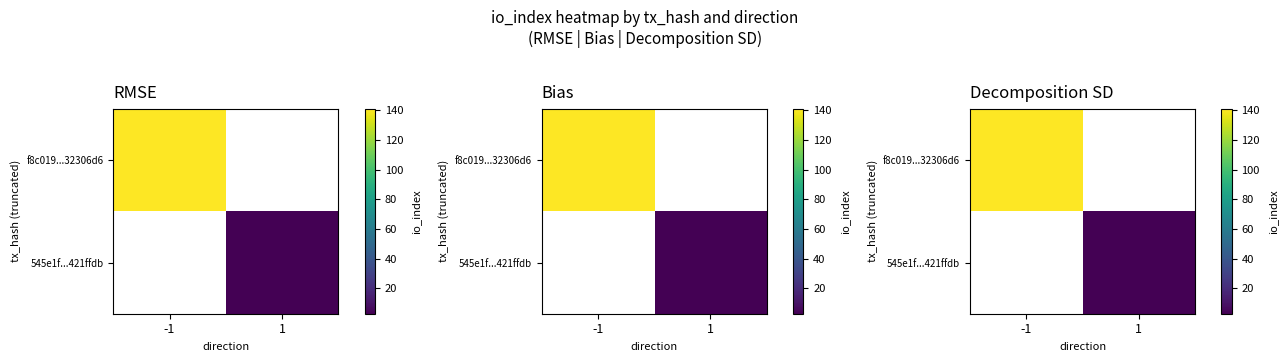

What is the sum of all f8c019...32306d6 values?

141